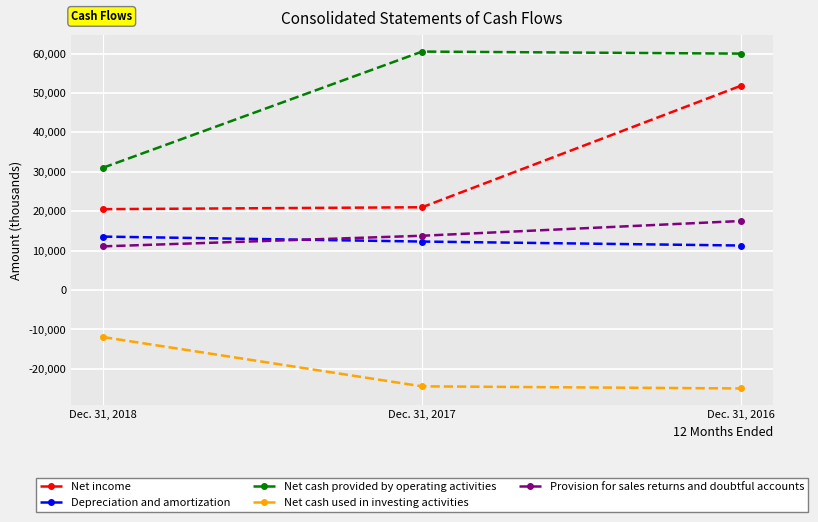

True or false: Net income has a value of 31679 at Dec. 31, 2018.

False